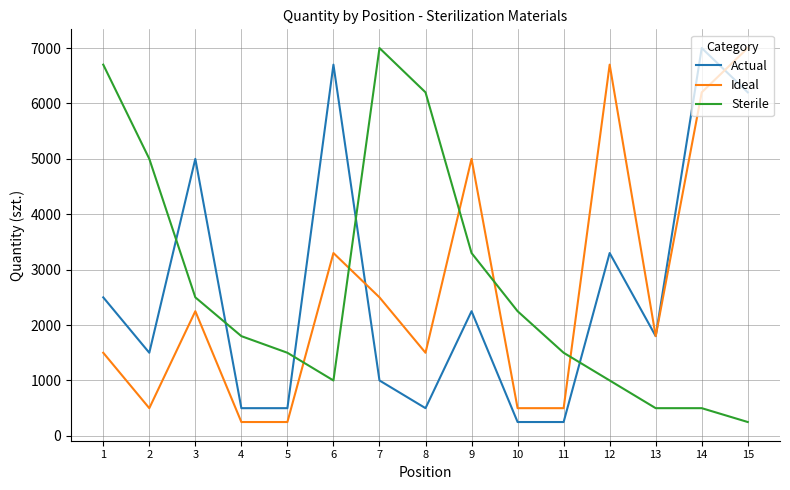

At 6, list the series in order from smallest to largest.

Sterile, Ideal, Actual